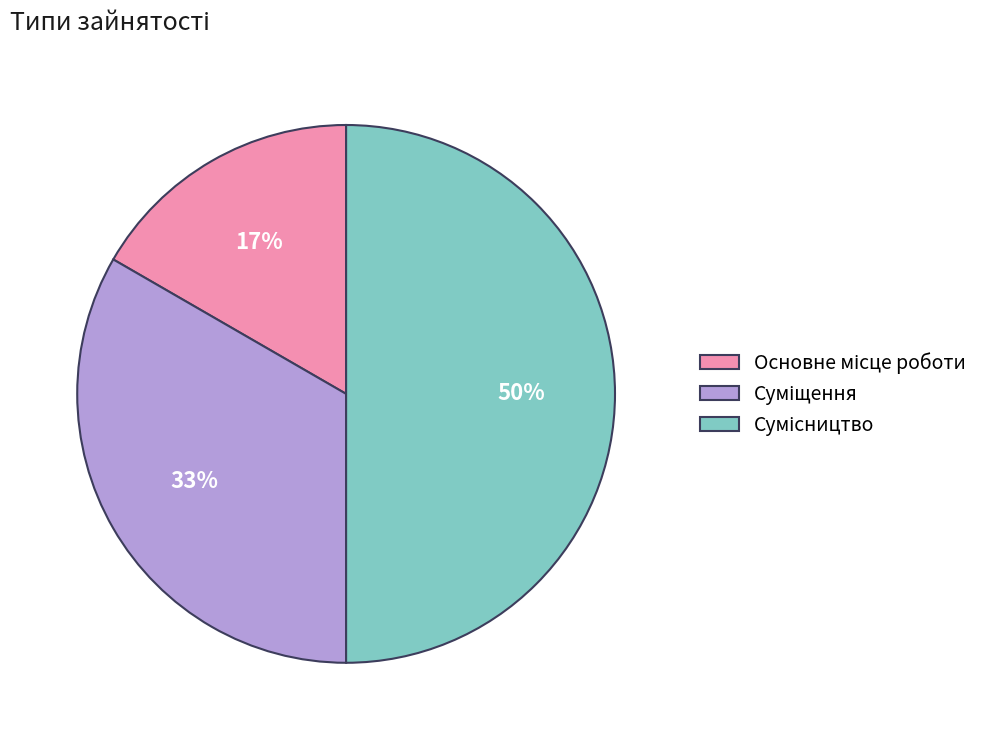

To the nearest percent, what is the difference between the largest and smallest slice percentages?

33%